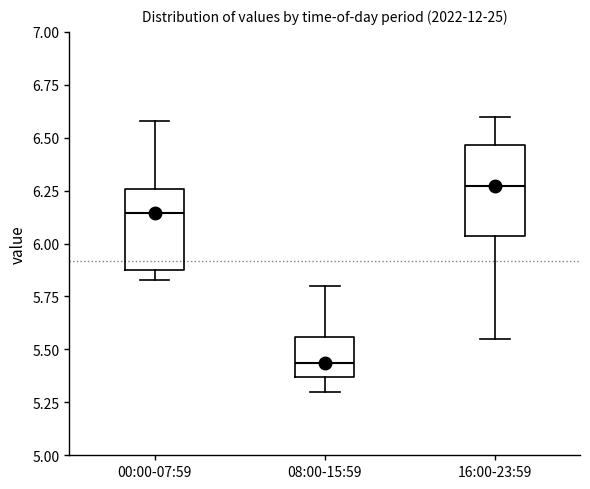

Where is the upper edge of the box for 08:00-15:59 on the y-axis? The values are not printed on the chart, so give them approximately, as read against the axis.

5.55